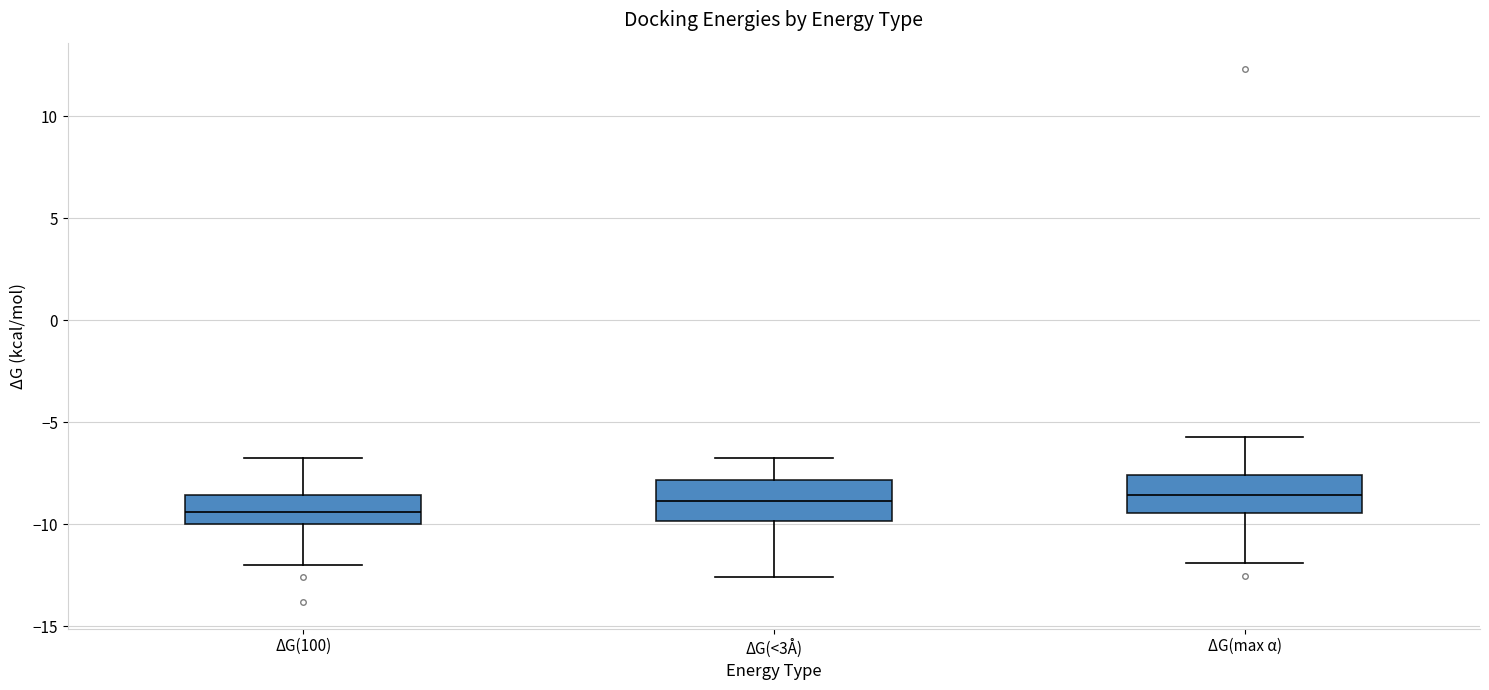

Reading left to right, transcribe this box plot: for each box, give where its median line is, the range the box spans, and where its two whiskers end, as read against the y-axis. The values are not printed on the chart, so give them approximately, as read against the axis.

ΔG(100): median -9.5, box -10.0 to -8.5, whiskers -12.0 to -7.0
ΔG(<3Å): median -9.0, box -10.0 to -8.0, whiskers -12.5 to -7.0
ΔG(max α): median -8.5, box -9.5 to -7.5, whiskers -12.0 to -5.5